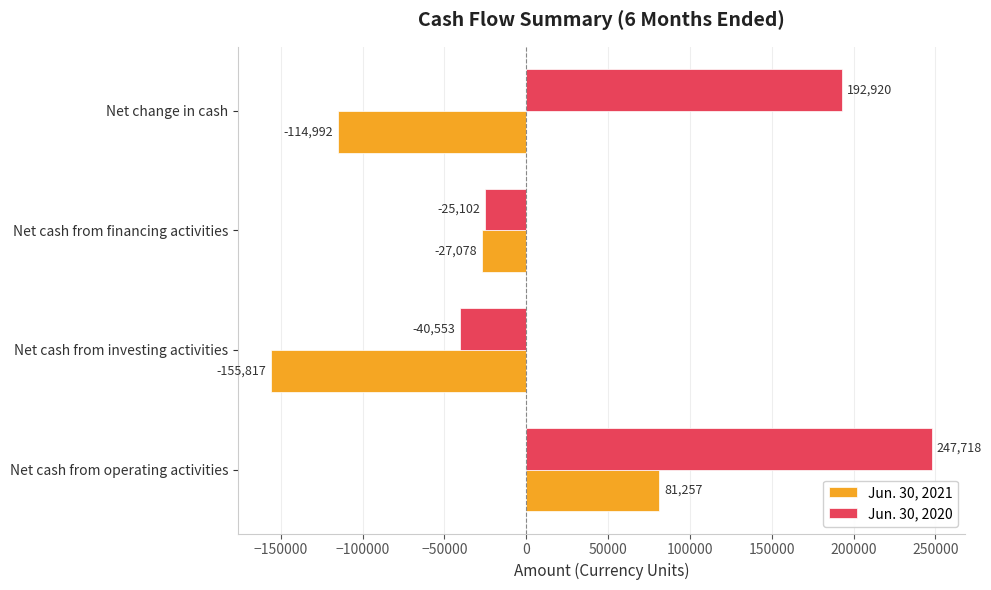

How many positive values does the Jun. 30, 2021 series have?

1